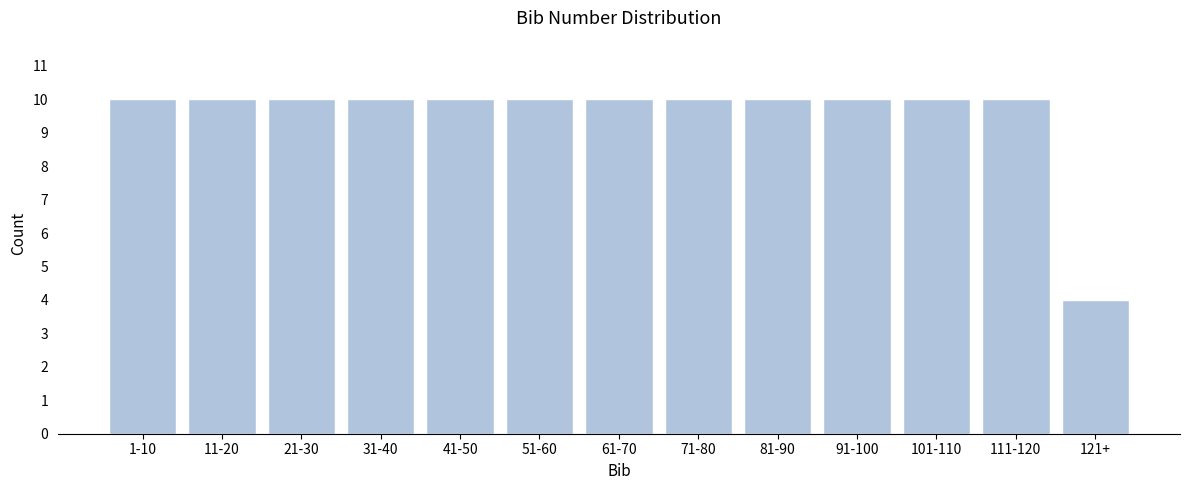

Reading left to right, what are all the values shown in this chart?

1-10=10	11-20=10	21-30=10	31-40=10	41-50=10	51-60=10	61-70=10	71-80=10	81-90=10	91-100=10	101-110=10	111-120=10	121+=4